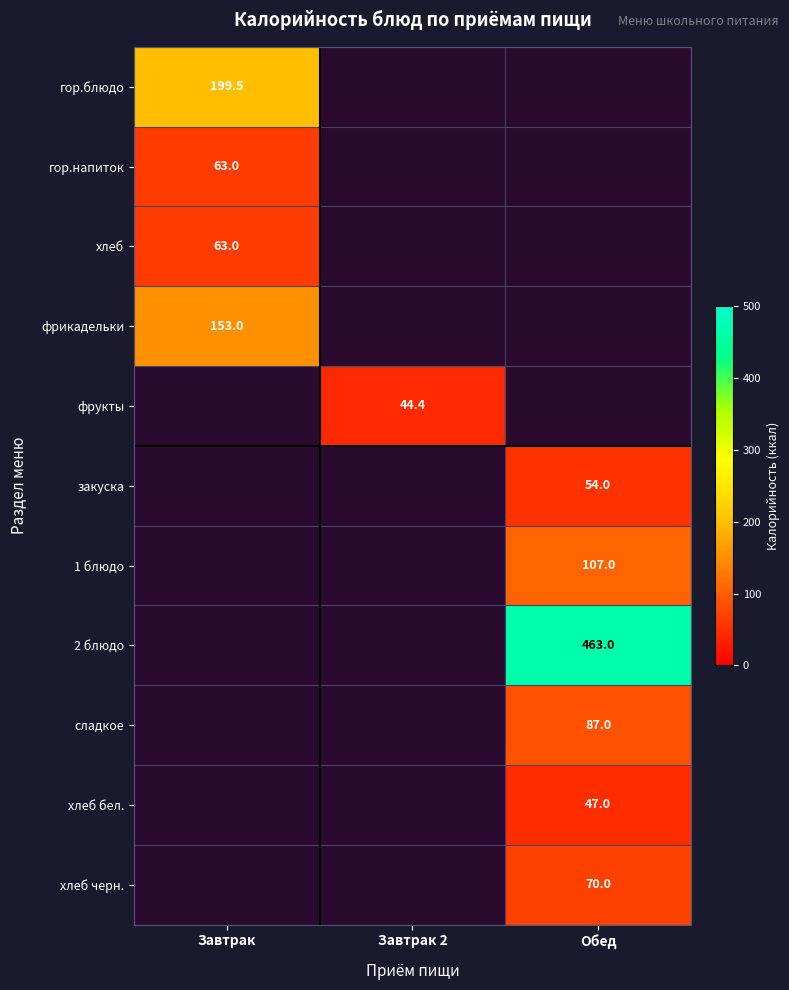

How many categories are shown in the chart?

3